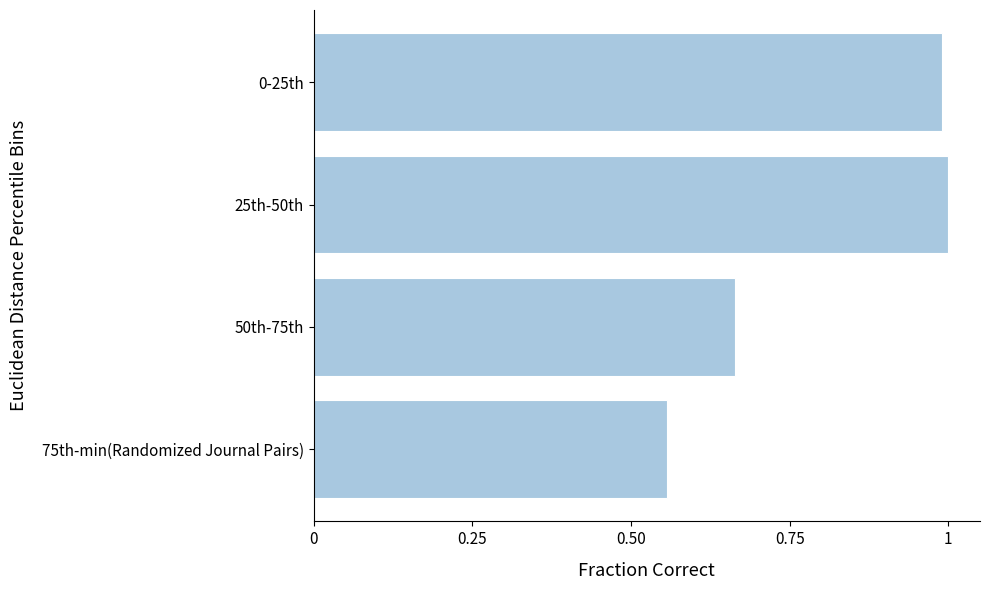

True or false: the data shows 1.0 at 25th-50th.

True